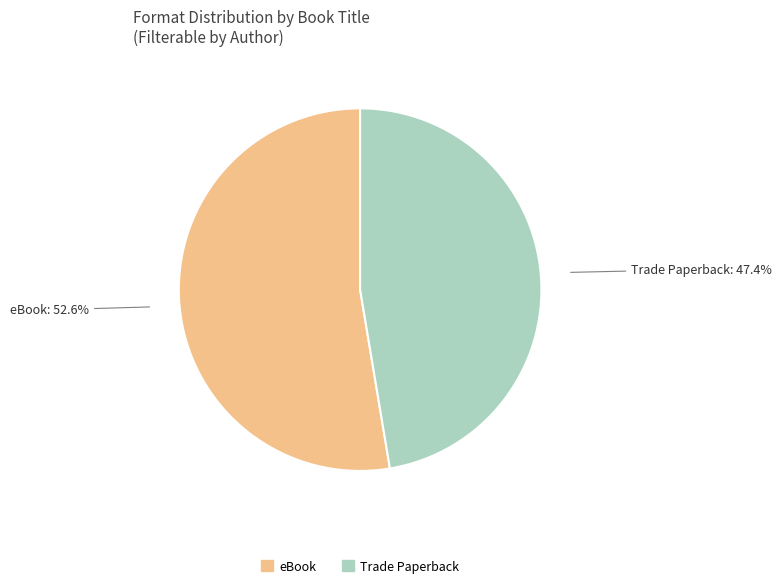

To the nearest percent, what is the difference between the largest and smallest slice percentages?

5%